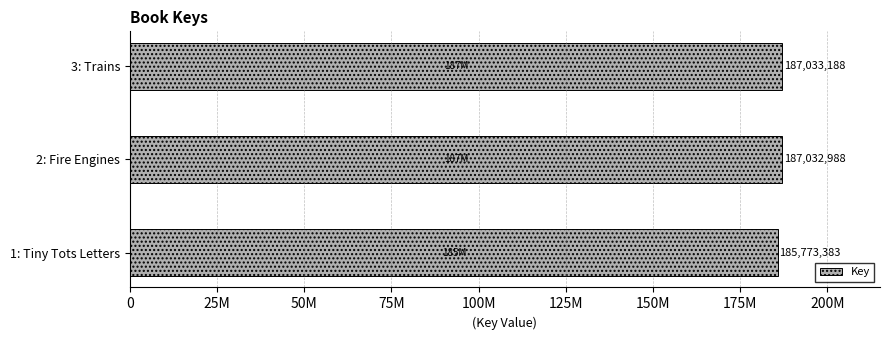

Are the bars horizontal?

Yes